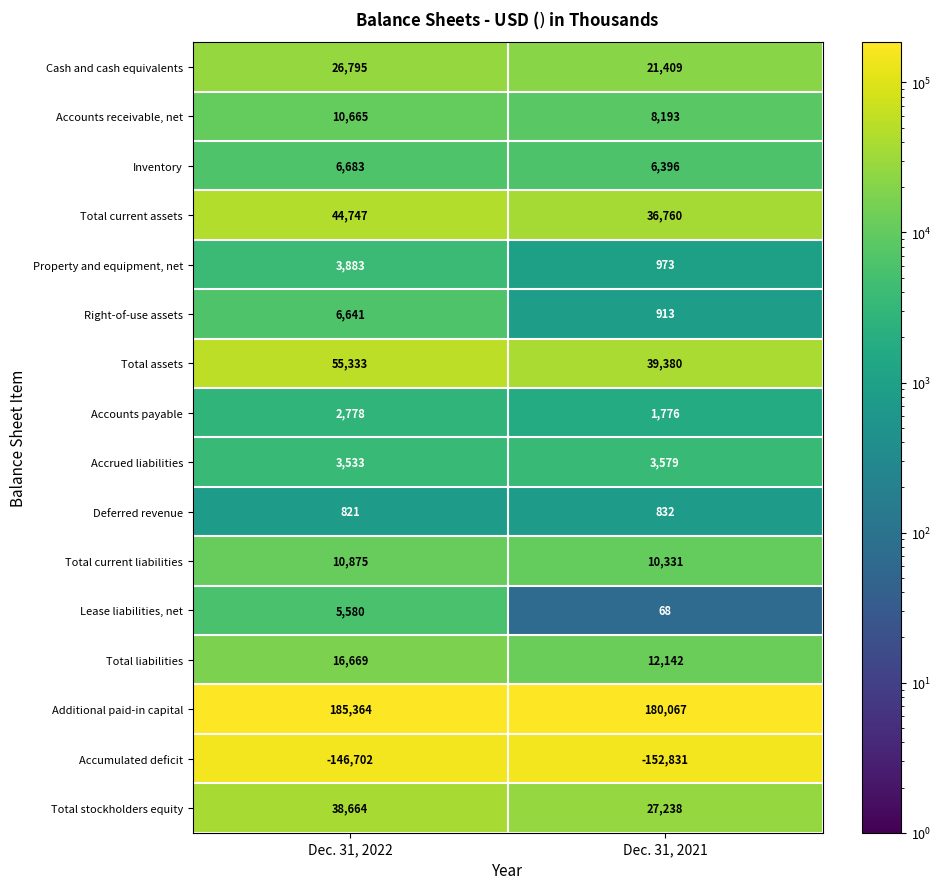

Rank the series by their maximum value, from highest to lowest.

Additional paid-in capital, Total assets, Total current assets, Total stockholders equity, Cash and cash equivalents, Total liabilities, Total current liabilities, Accounts receivable, net, Inventory, Right-of-use assets, Lease liabilities, net, Property and equipment, net, Accrued liabilities, Accounts payable, Deferred revenue, Accumulated deficit